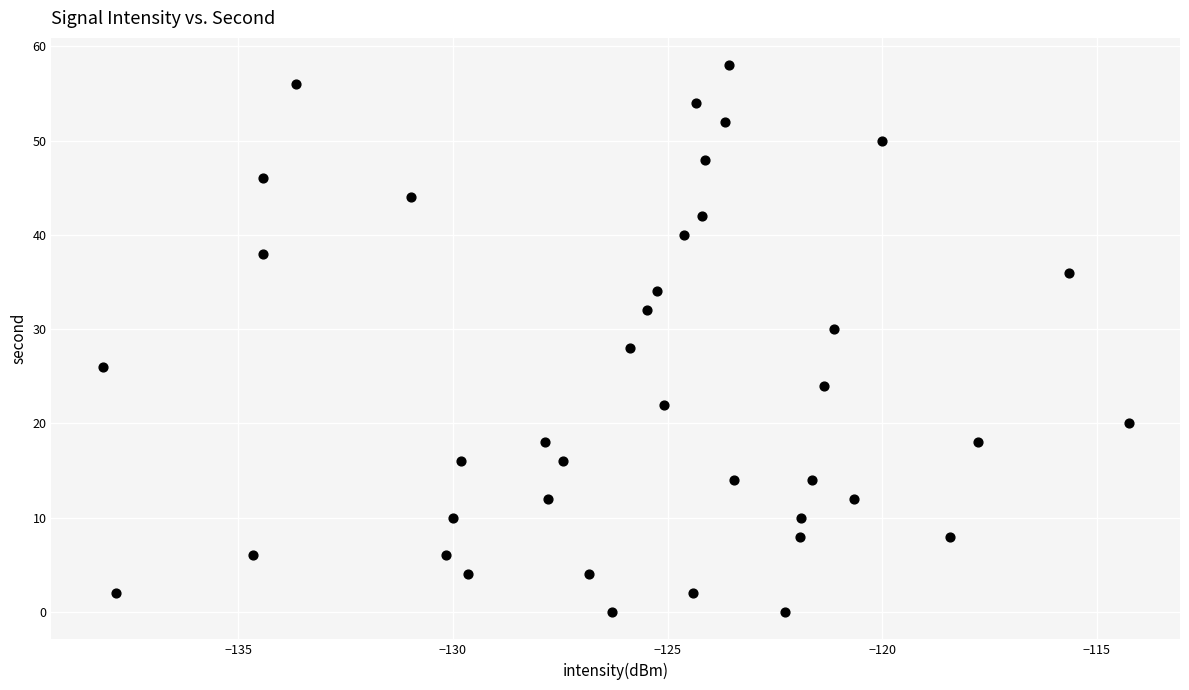

What is the range of Y values (max minus min)?

58